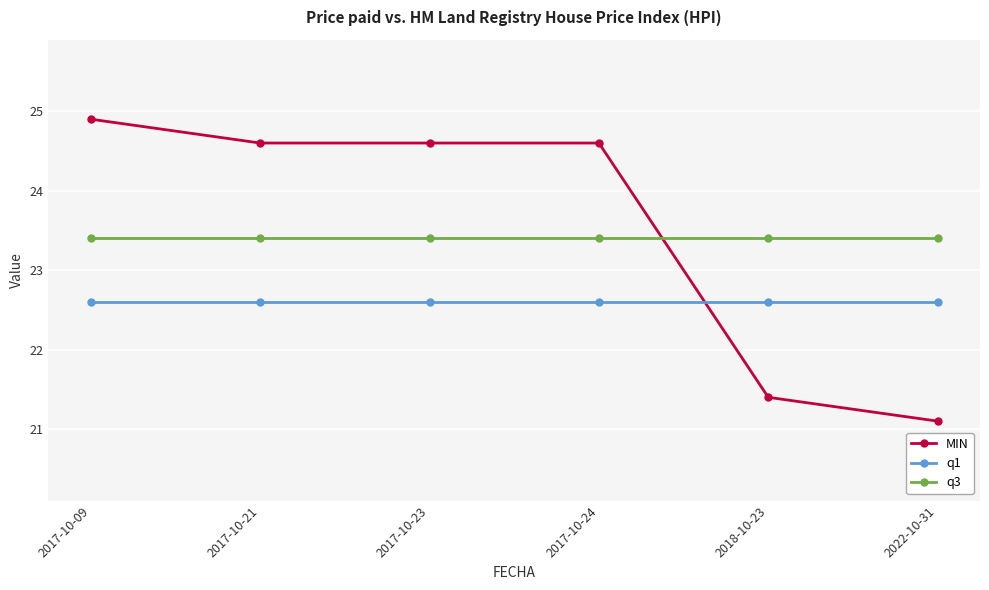

What is the difference between the maximum and second lowest values in the MIN series?

3.5